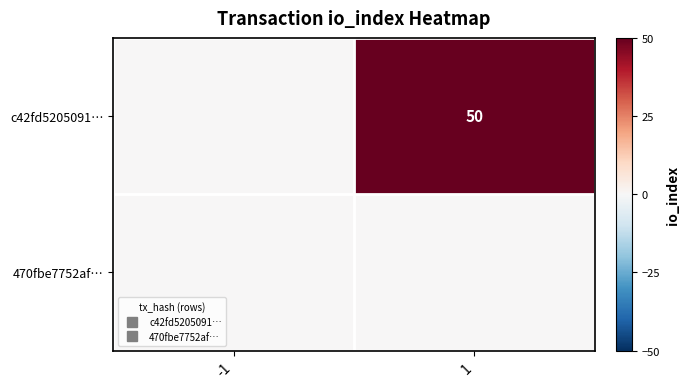

List the series in order of their peak value, highest first.

c42fd5205091…, 470fbe7752af…